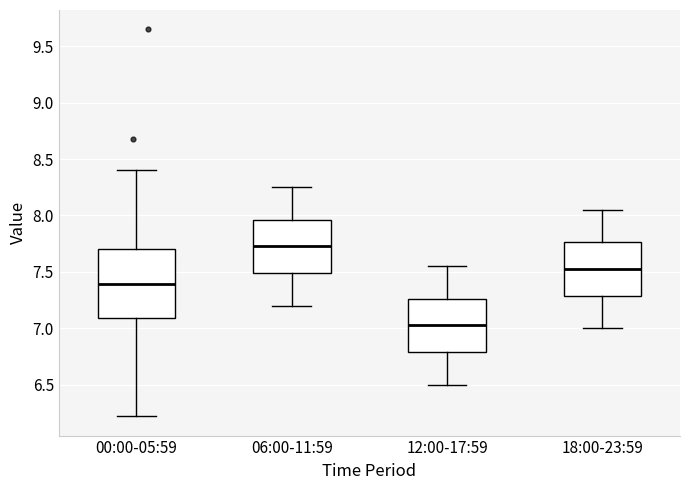

Comparing the boxes themselves (not the whiskers), which one is the tallest?

00:00-05:59